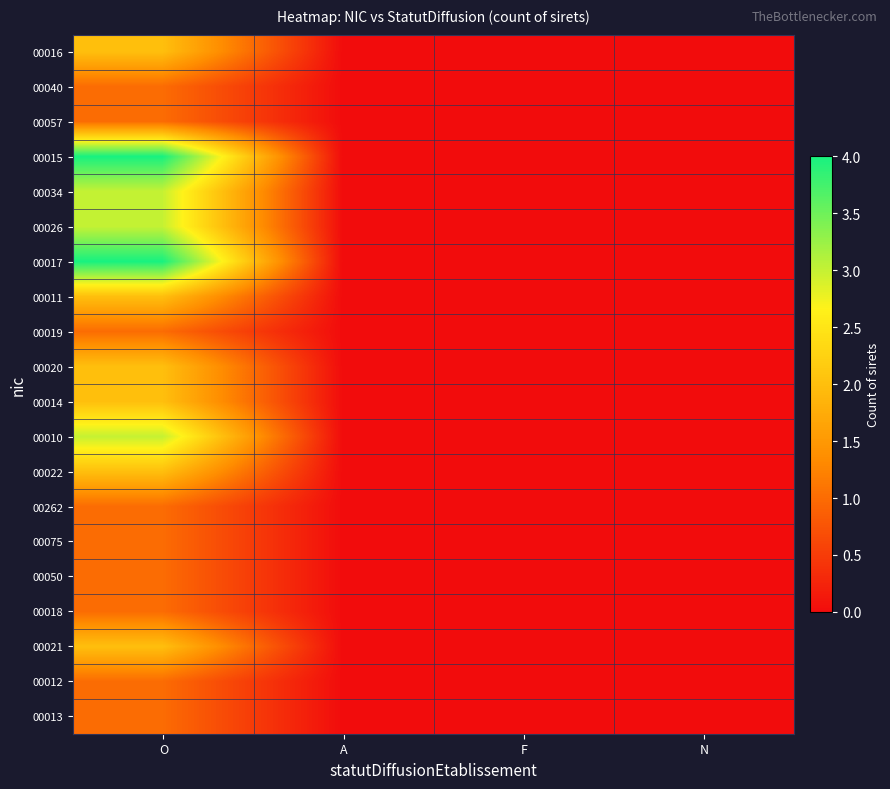

At F, list the series in order from largest to smallest.

00016, 00040, 00057, 00015, 00034, 00026, 00017, 00011, 00019, 00020, 00014, 00010, 00022, 00262, 00075, 00050, 00018, 00021, 00012, 00013